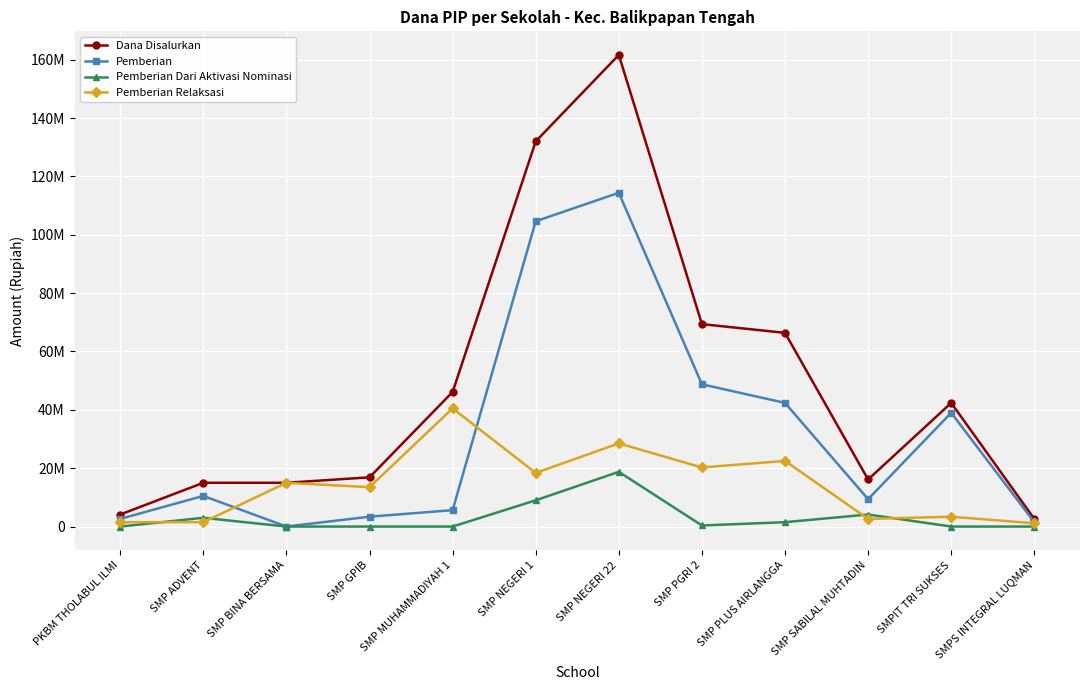

Is this an area chart (filled region under the line)?

No